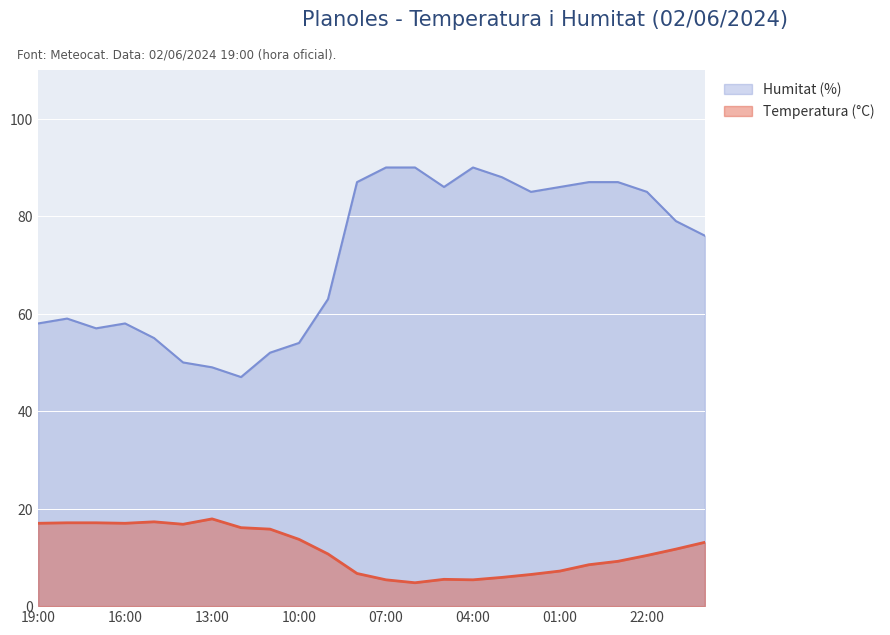

What are all the series names shown in the legend?

Humitat (%), Temperatura (°C)